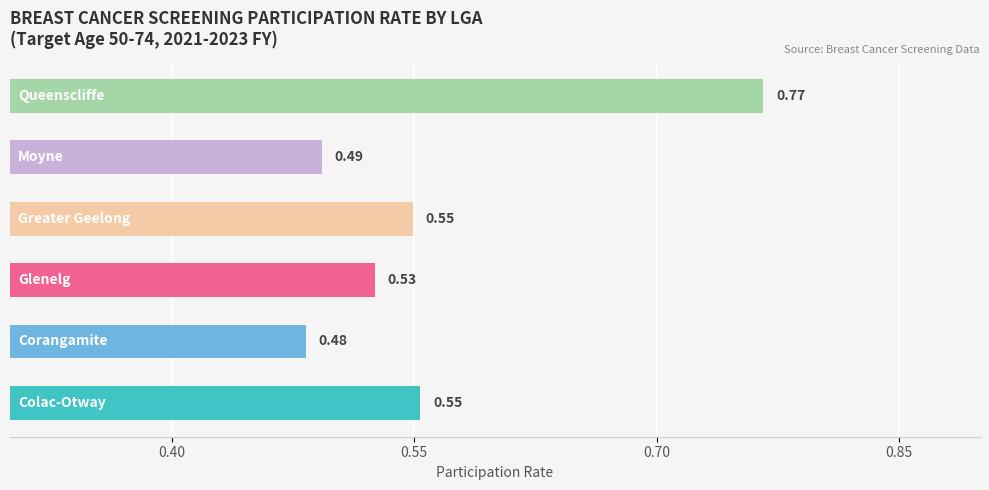

What is the difference between the maximum and minimum values?

0.3